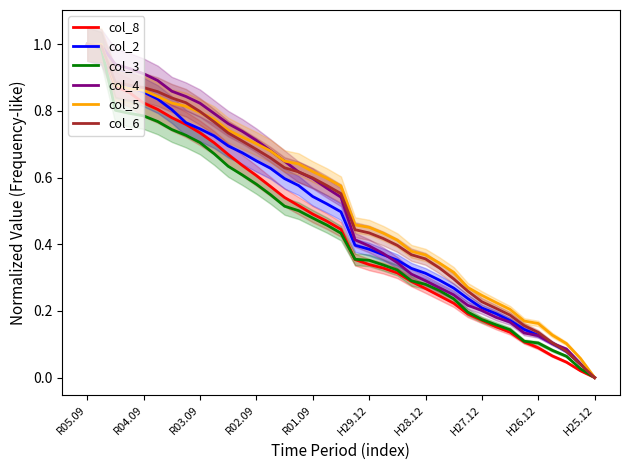

At which label does col_2 reach its minimum?

H25.12